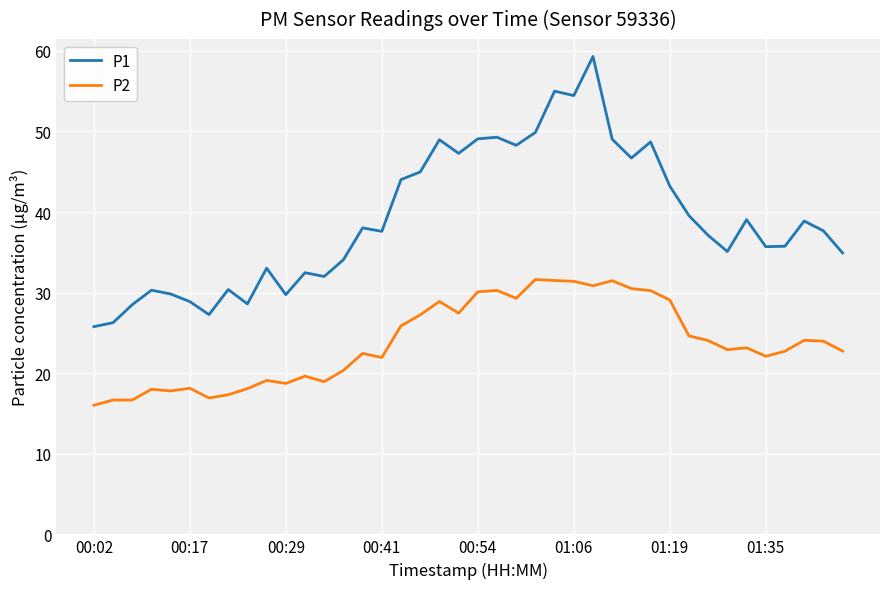

Which series has the largest range (max minus min)?

P1